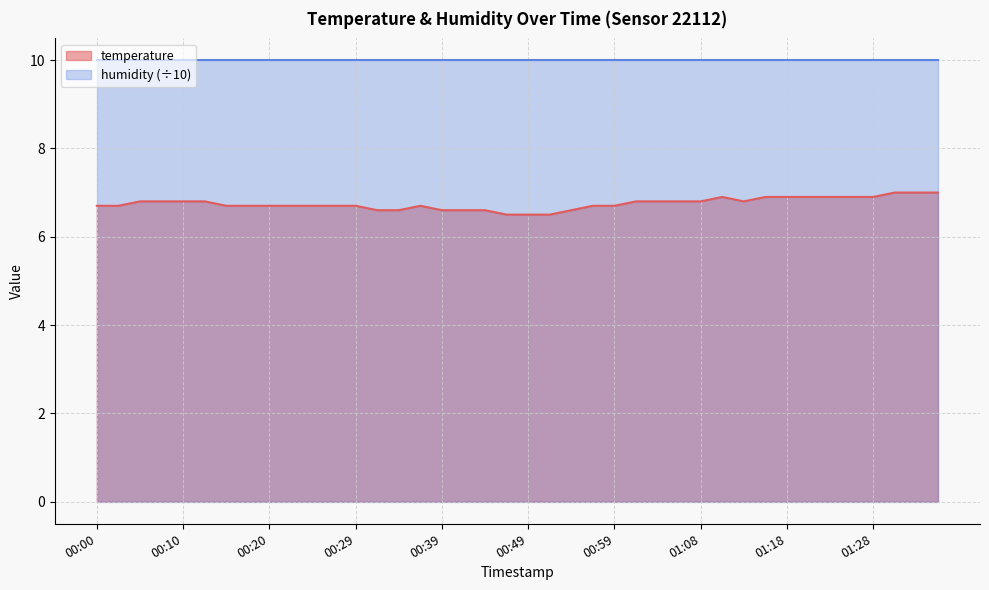

How many interior local valleys (lower than both neighbors) does the data have?

1